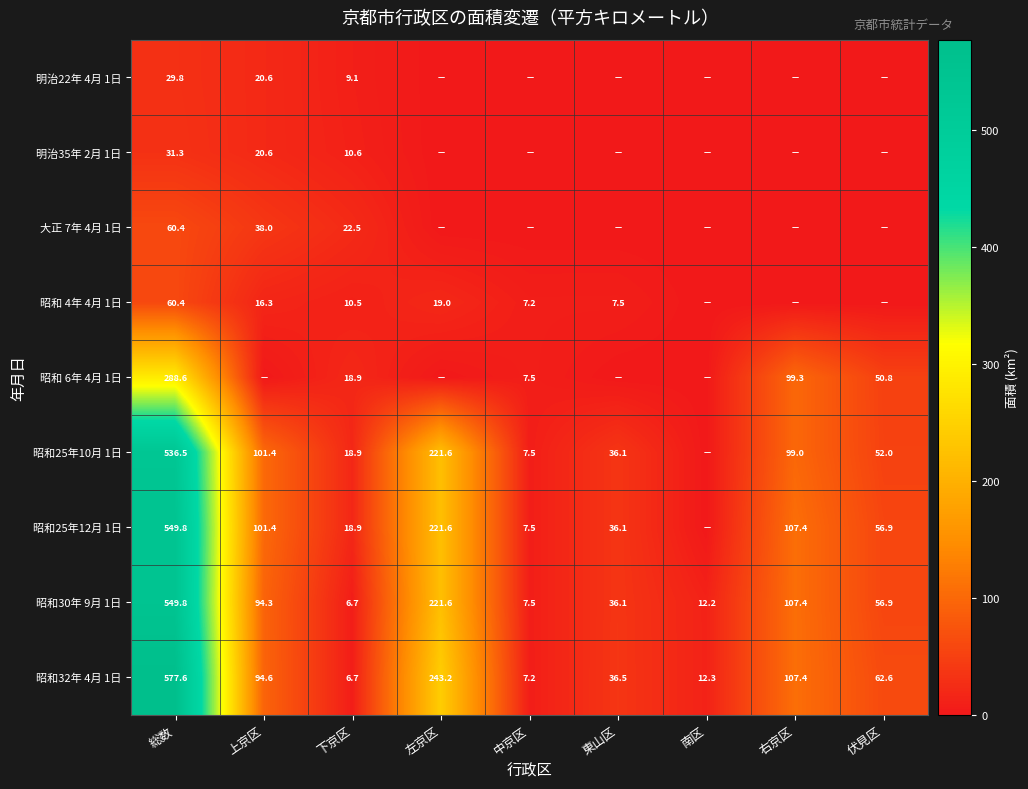

What is the sum of the 昭和30年 9月 1日 values at 下京区 and 南区?

18.9